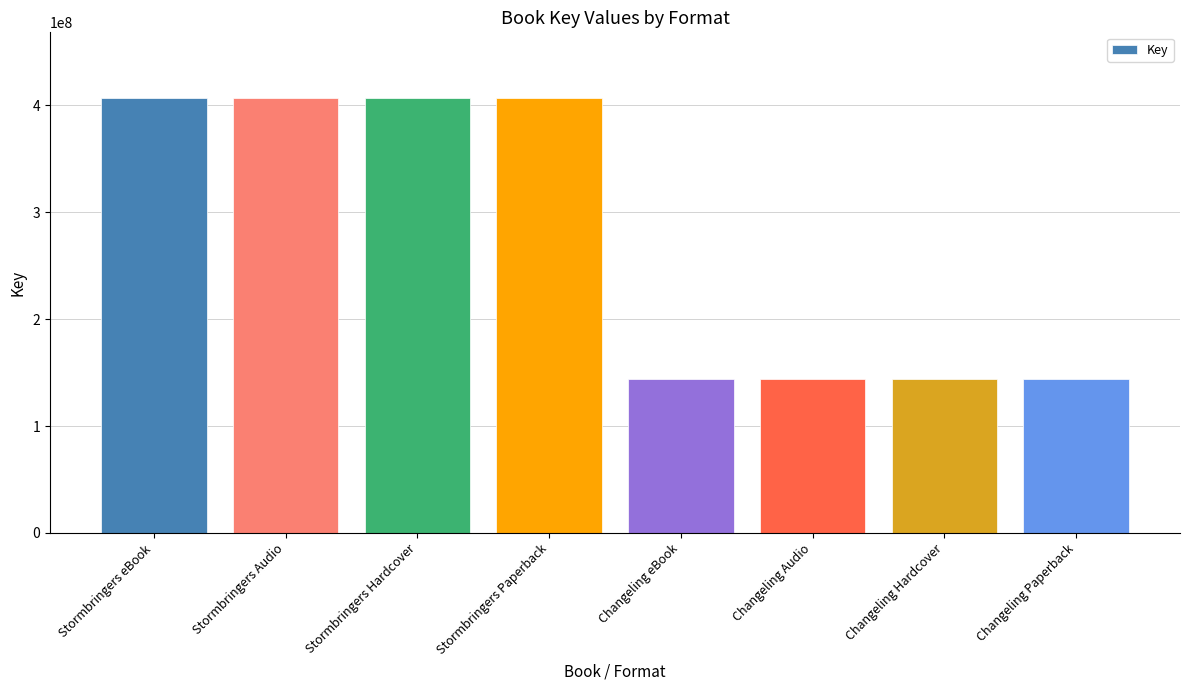

Are the bars horizontal?

No